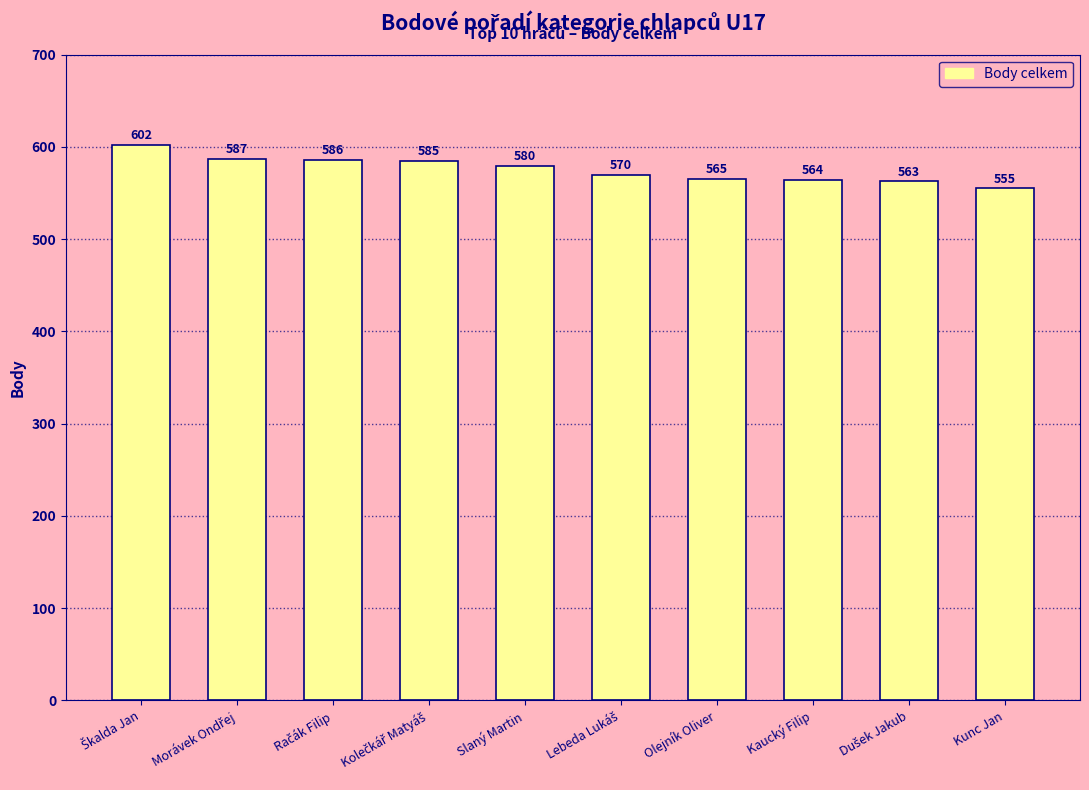

The chart shows a value of 564.9 at Olejník Oliver. True or false?

True